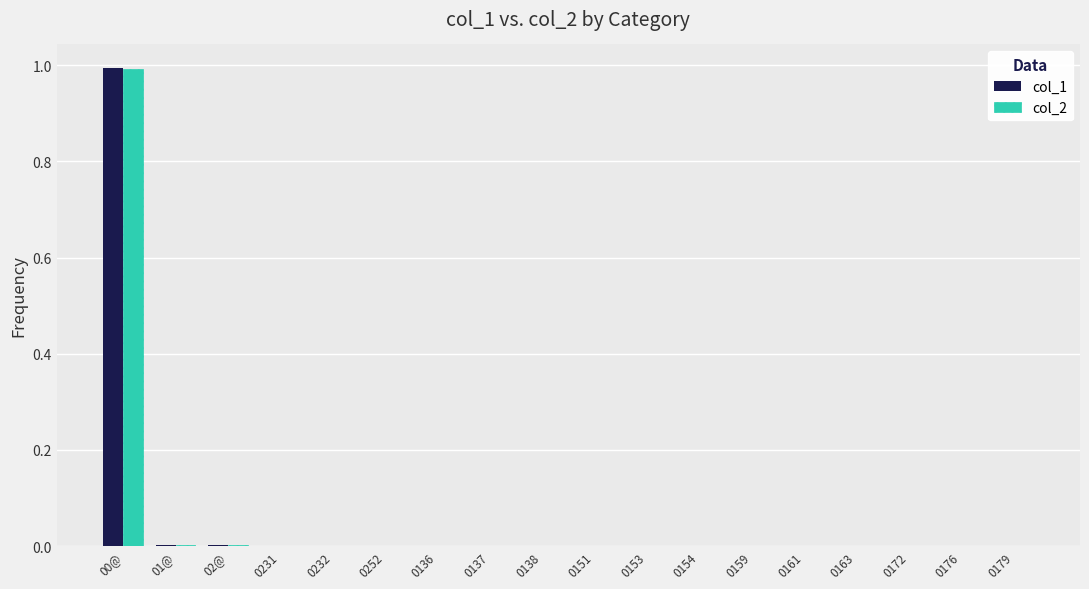

True or false: col_2 has a value of 0.0 at 0138.

True